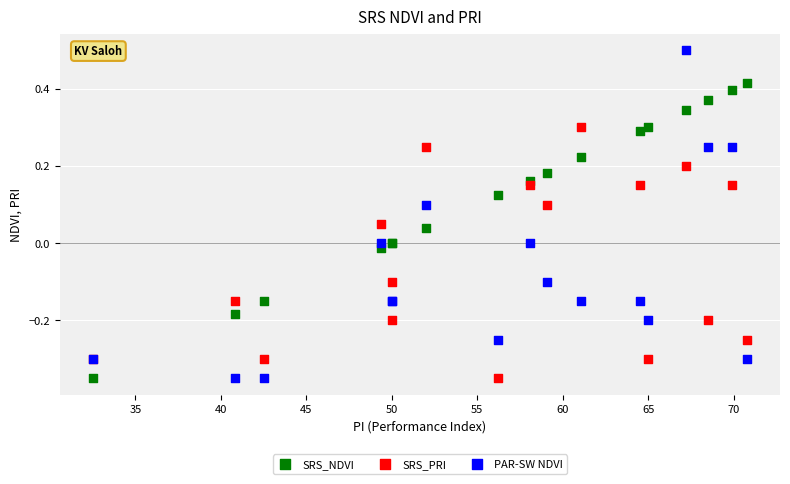

Which series has the widest spread of Y values?

PAR-SW NDVI